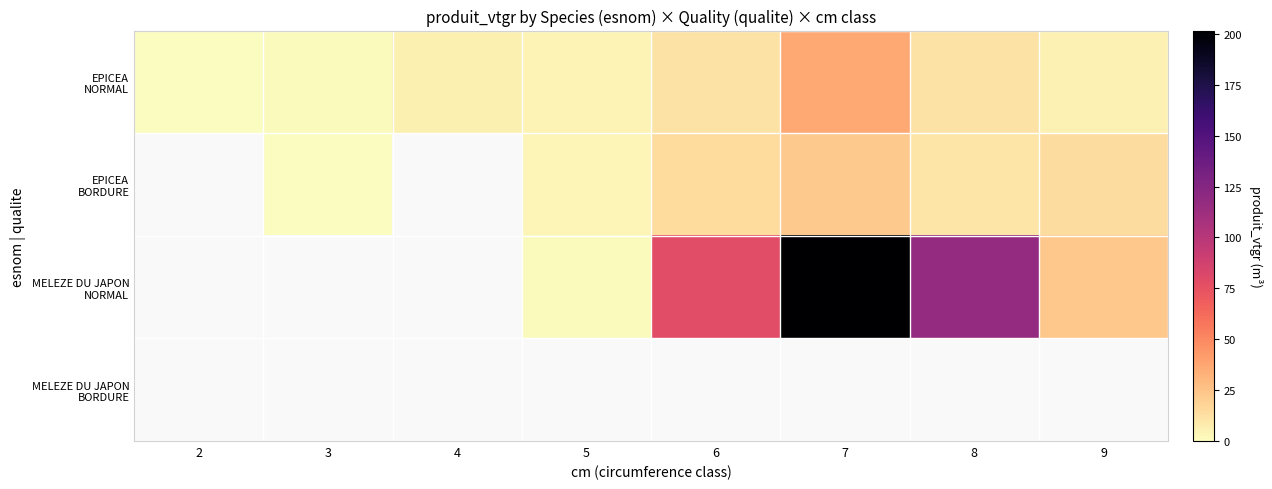

Where does the EPICEA BORDURE series first go above 3?

5